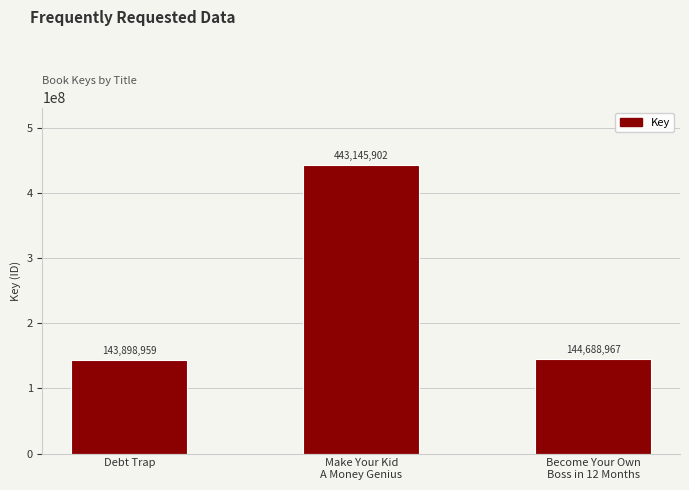

What is the maximum value shown in the chart?

443145902